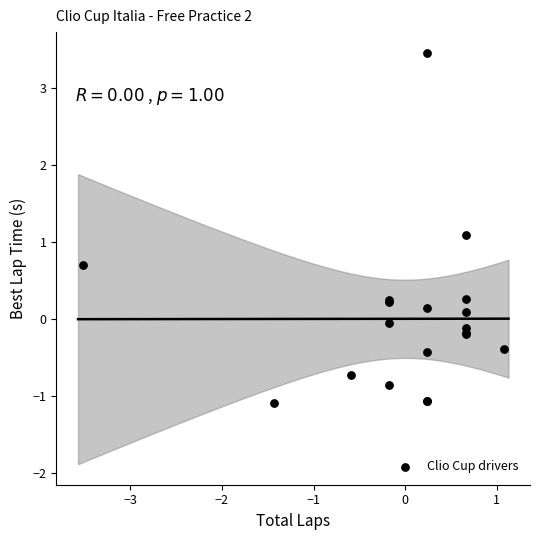

What Y value in the scatter plot is closest to 1?

1.1